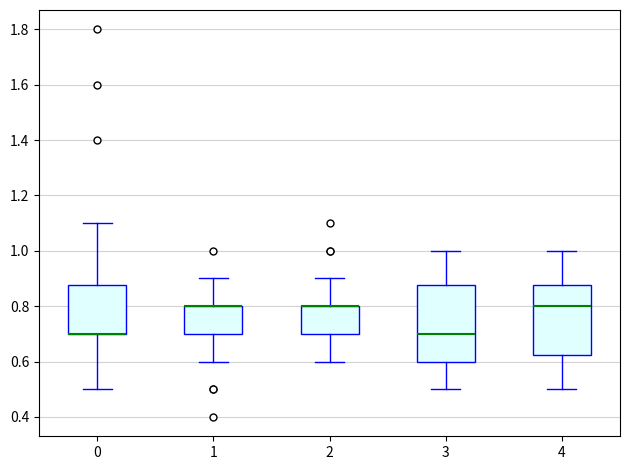

Where does the lower whisker of the box at x = 1 end on the y-axis? The values are not printed on the chart, so give them approximately, as read against the axis.

0.60